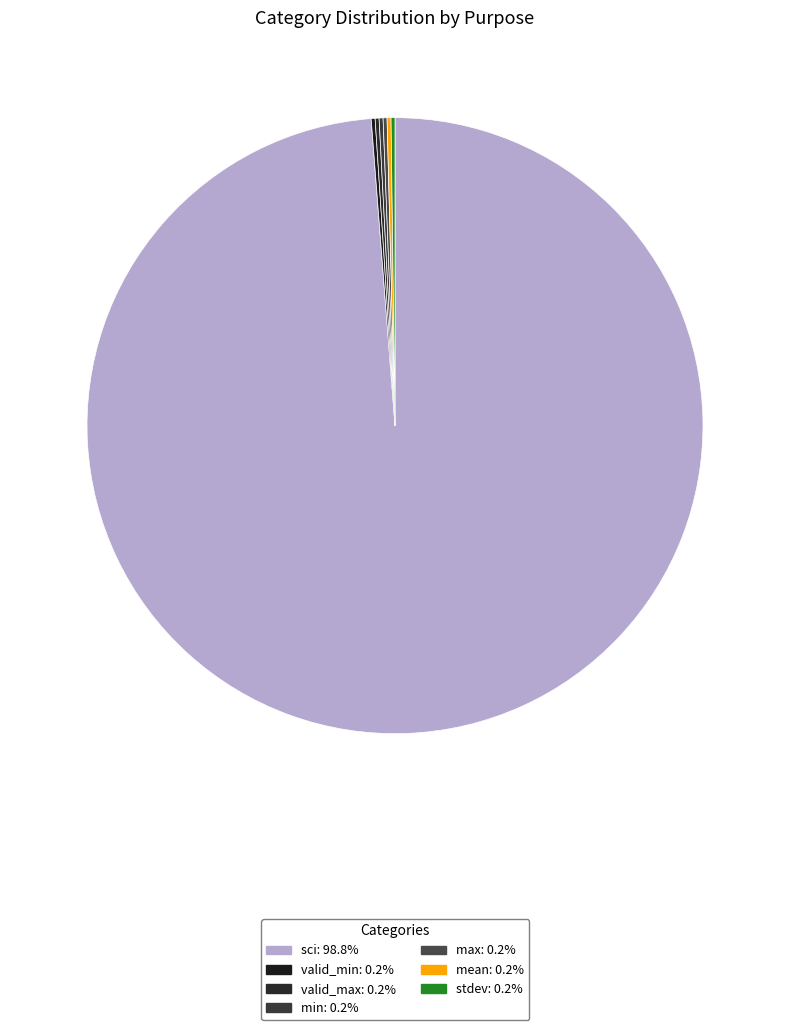

Does any single category account for the majority?

Yes